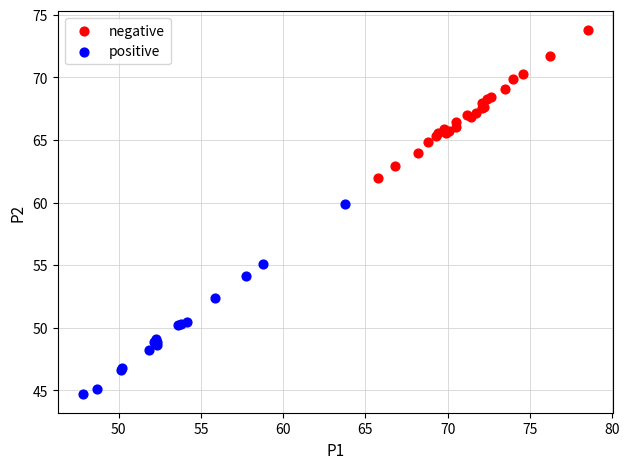

Which series contains the lowest Y value?

positive